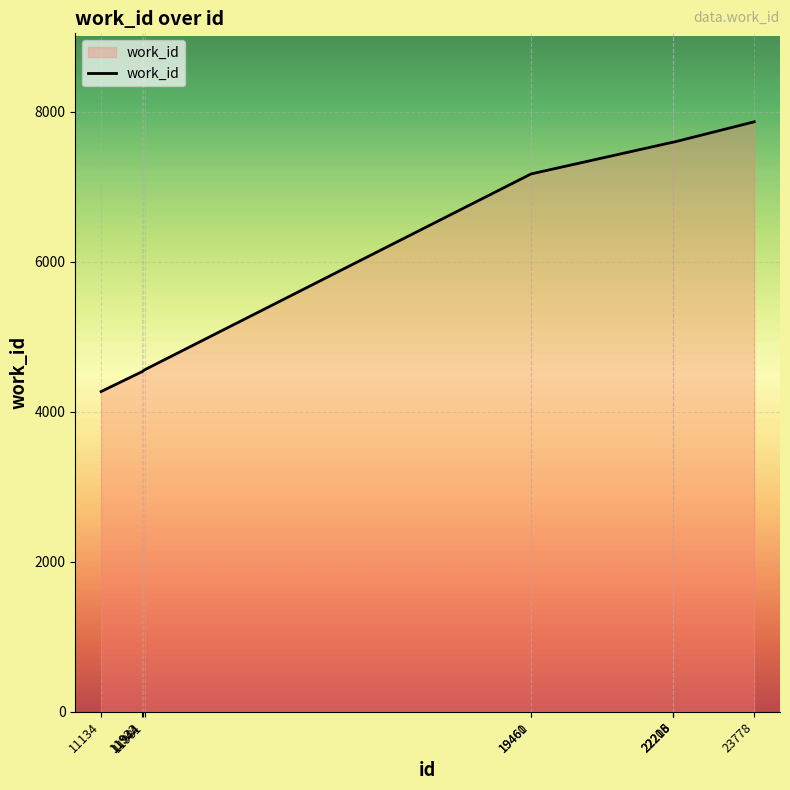

What is the greatest value displayed?

7864